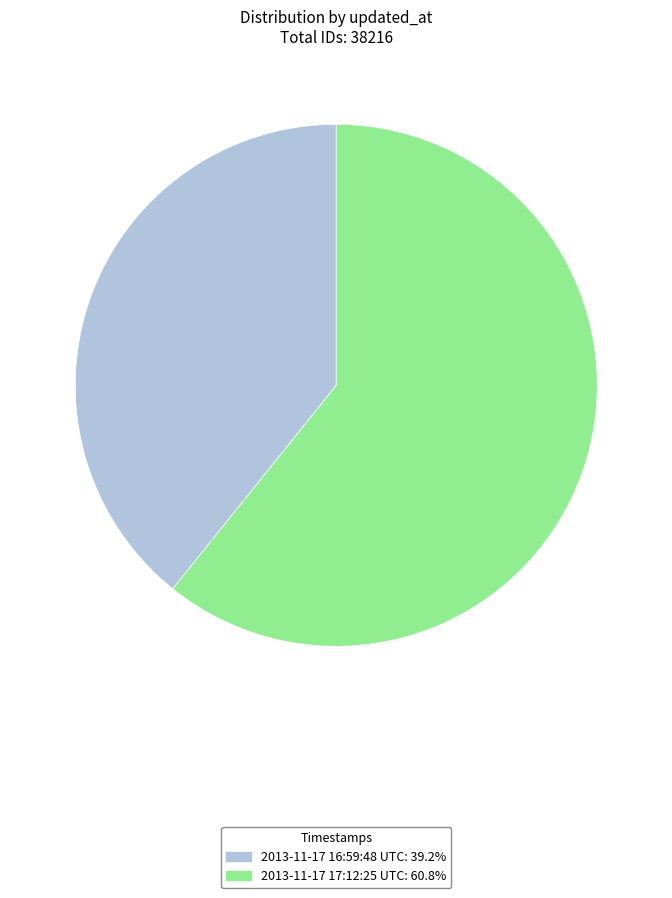

Combined, do 2013-11-17 16:59:48 UTC: 39.2% and 2013-11-17 17:12:25 UTC: 60.8% account for over 50%?

Yes